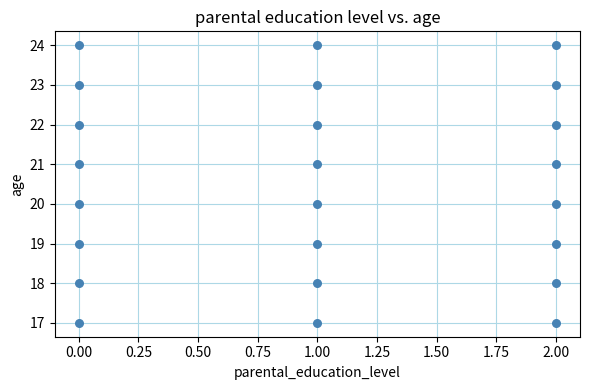

What is the range of Y values (max minus min)?

7